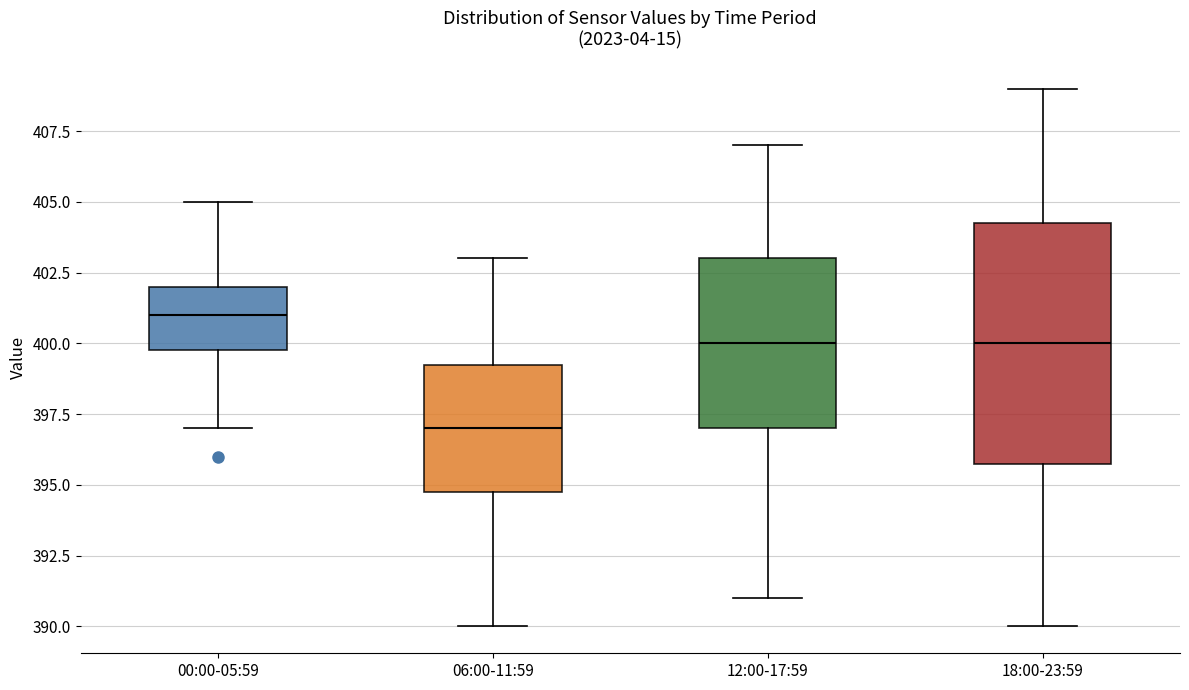

Where does the lower whisker of the box for 06:00-11:59 end on the y-axis? The values are not printed on the chart, so give them approximately, as read against the axis.

390.0